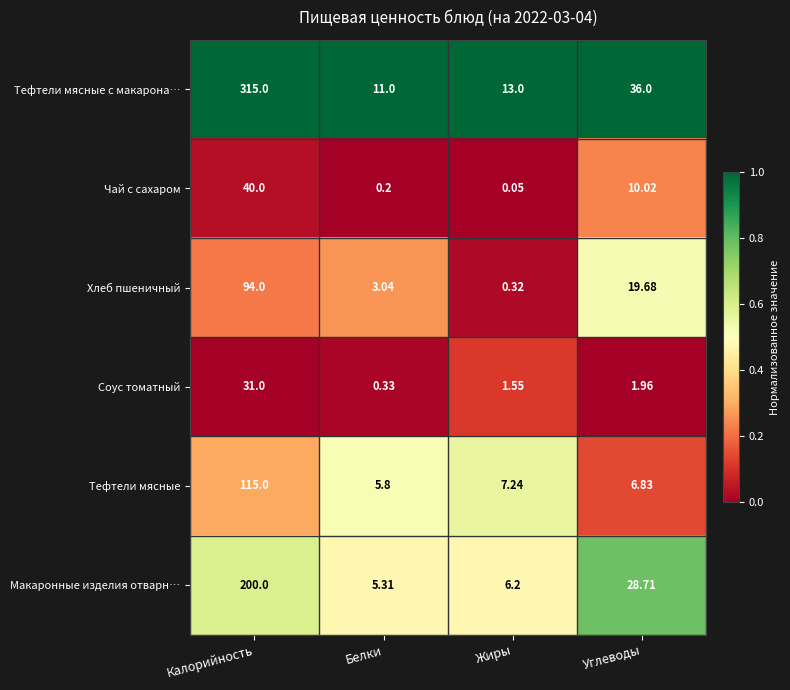

Where does the Макаронные изделия отварн… series first go above 28?

Калорийность